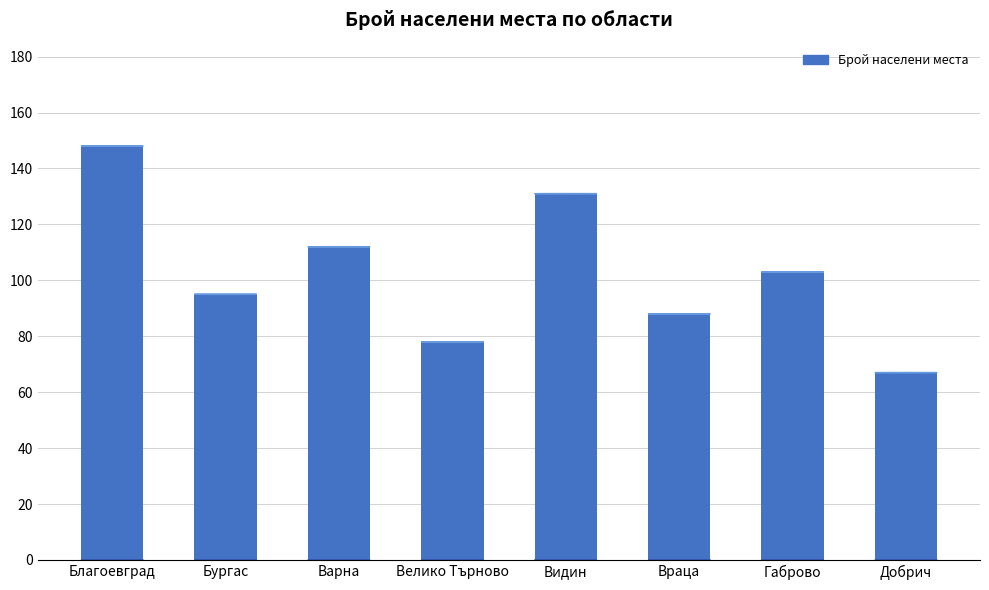

Reading left to right, transcribe all the data shown in this chart.

148	95	112	78	131	88	103	67